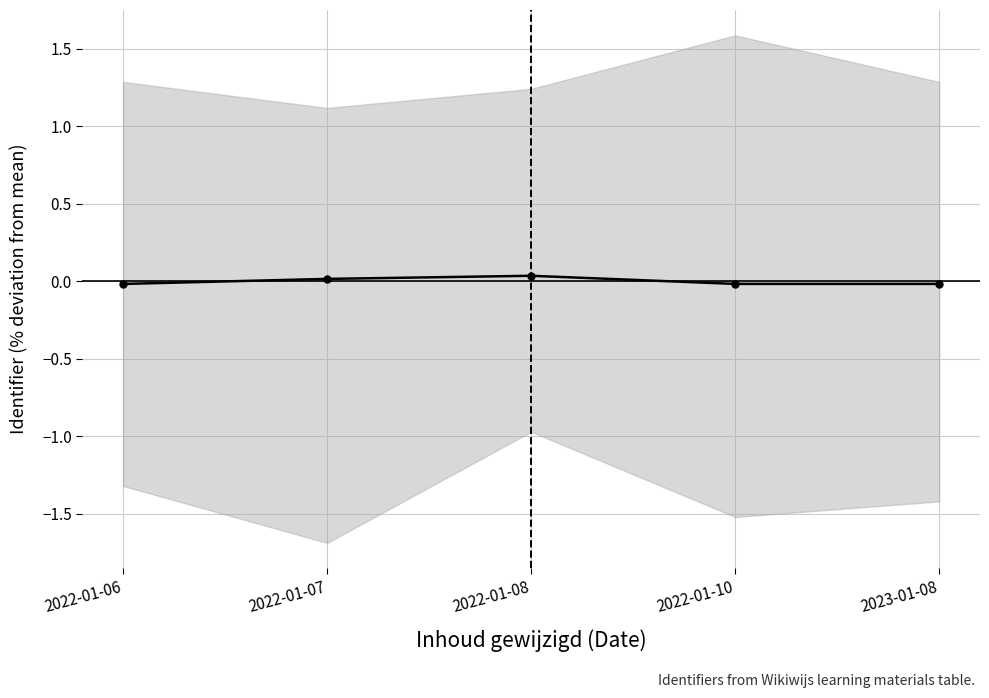

What position from the left is 2022-01-07?

2